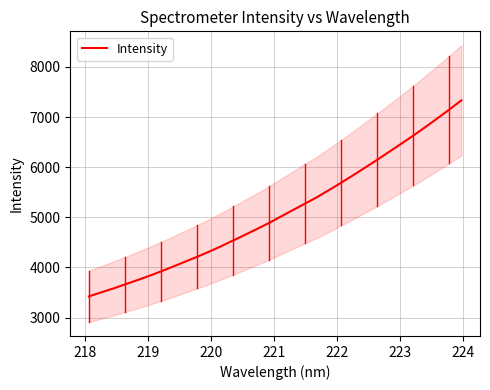

What is the lowest value of the Intensity series?

3422.9